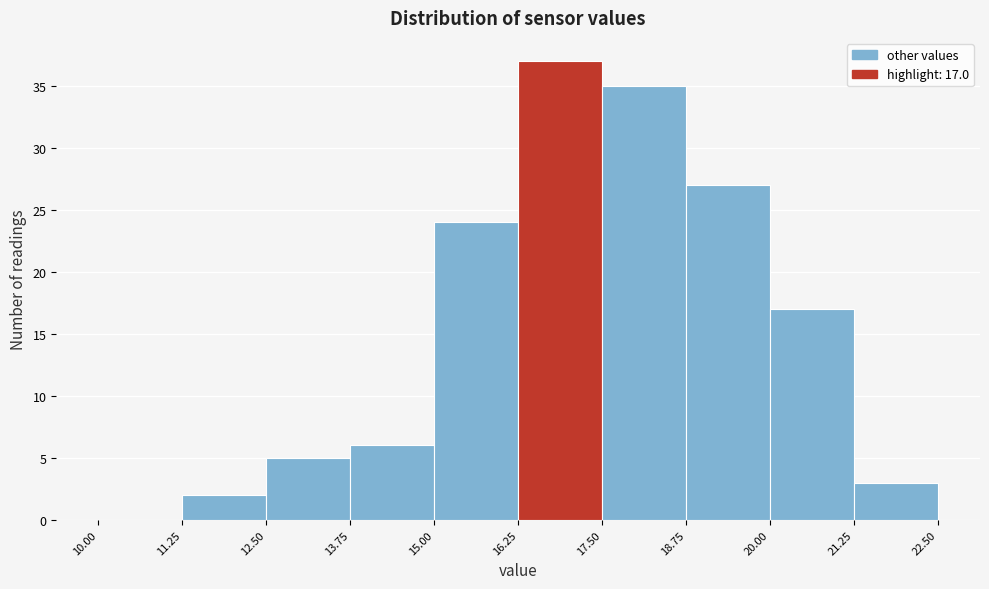

Over which range of the x-axis is the bar tallest?

16.25 to 17.50